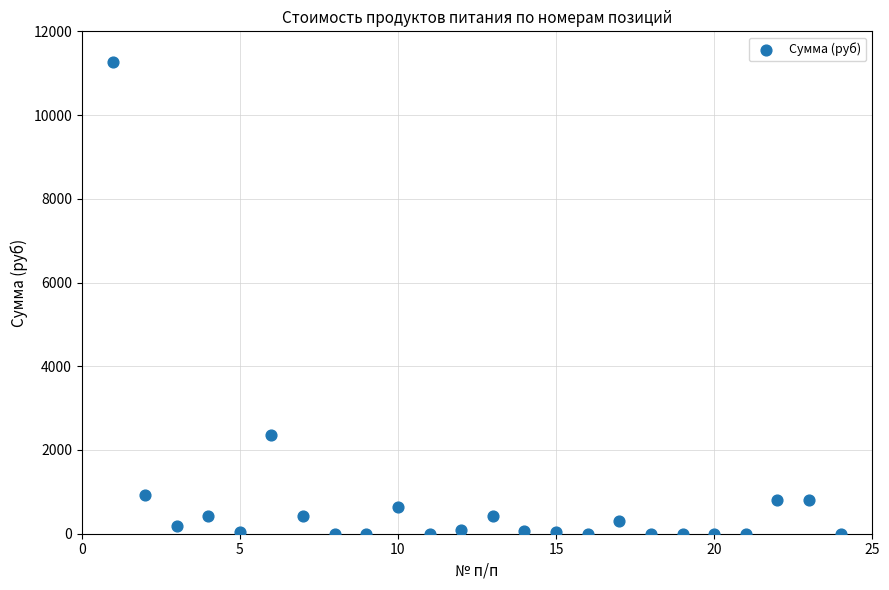

What Y value in the scatter plot is closest to 5638?

2356.8